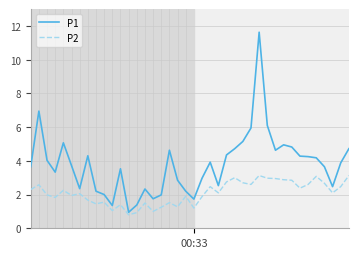

Rank the series by their maximum value, from lowest to highest.

P2, P1